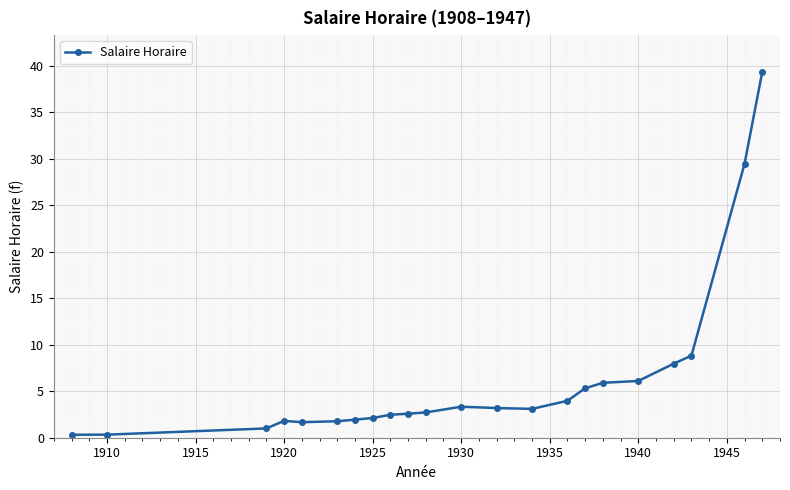

What is the value of the 22nd point from the left?

39.3